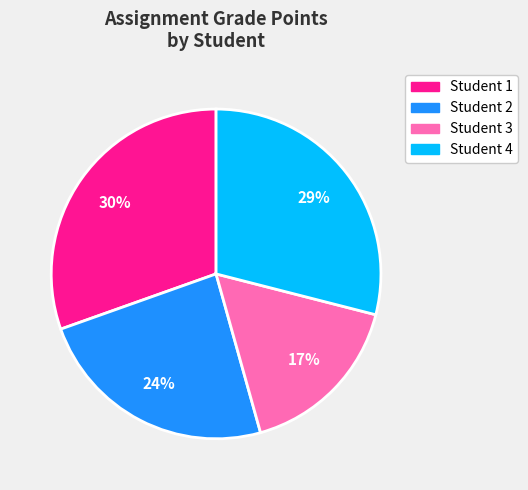

To the nearest percent, what portion does Student 1 represent?

30%